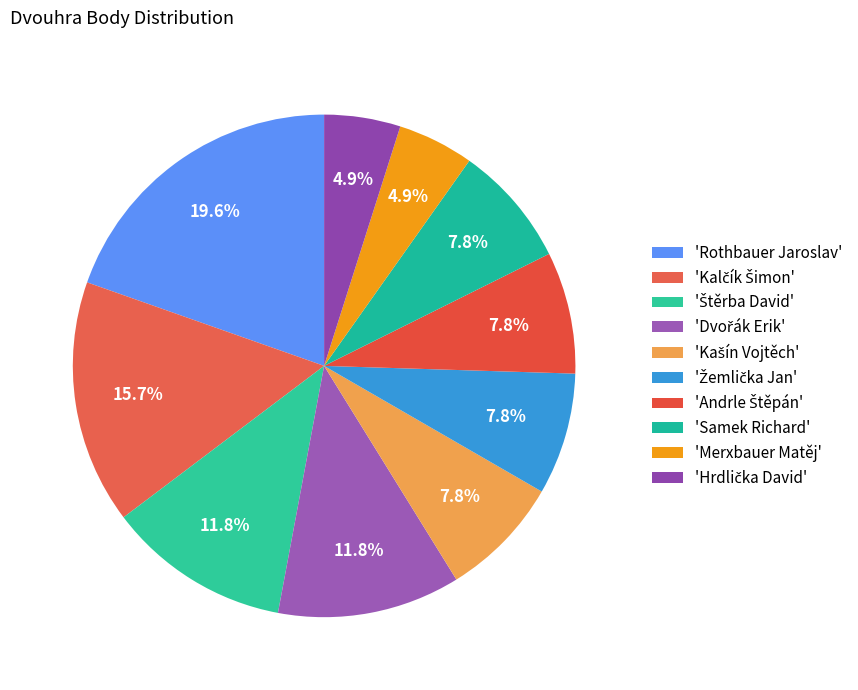

How many segments does this pie chart have?

10